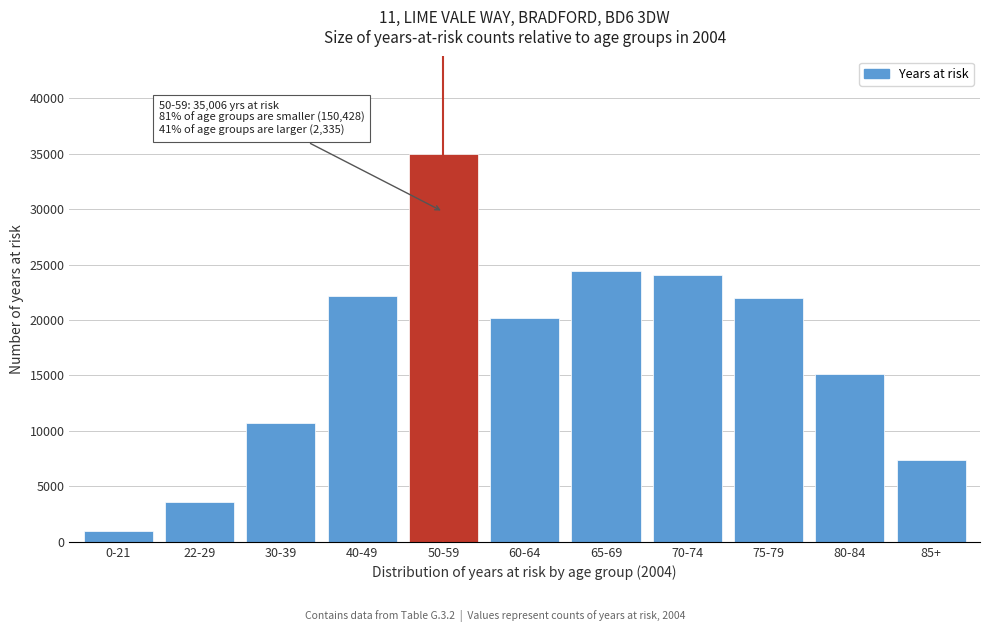

Reading left to right, transcribe all the data shown in this chart.

0-21=948	22-29=3555	30-39=10734	40-49=22175	50-59=35006	60-64=20142	65-69=24377	70-74=24016	75-79=21960	80-84=15141	85+=7380